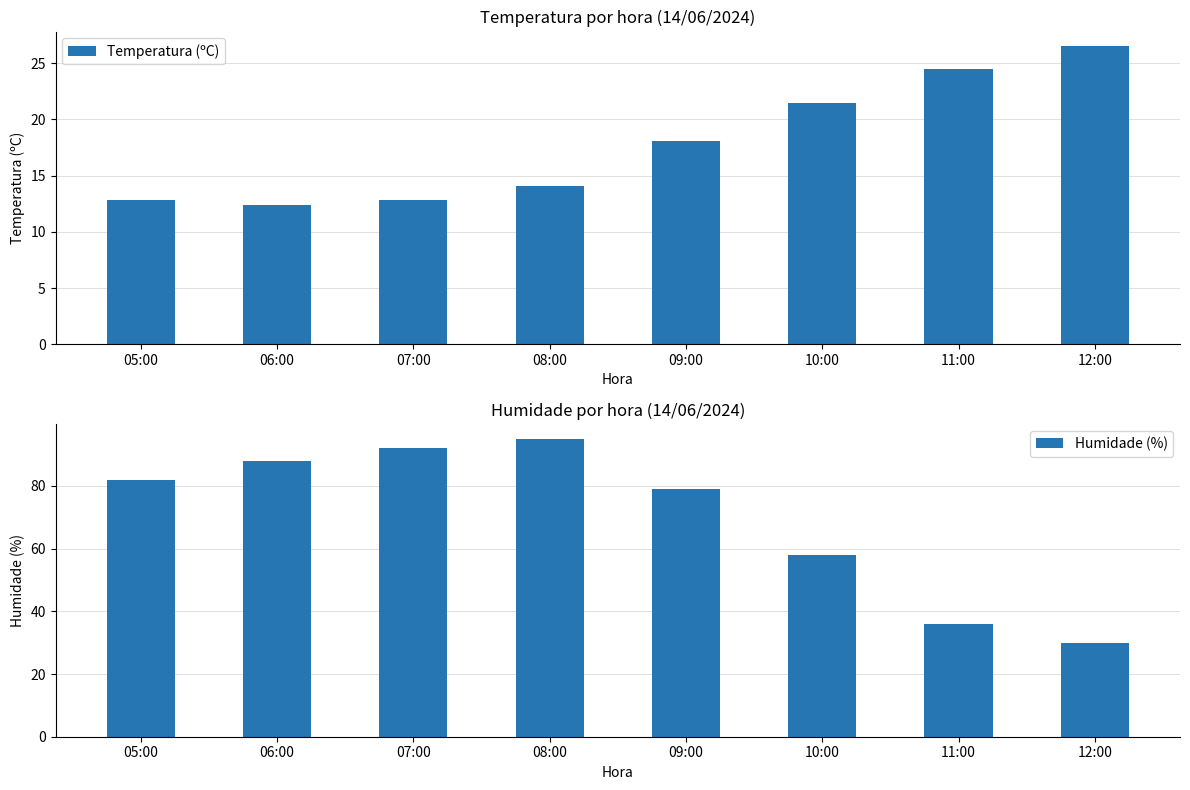

Which category has the lowest value in the Temperatura (ºC) series?

06:00